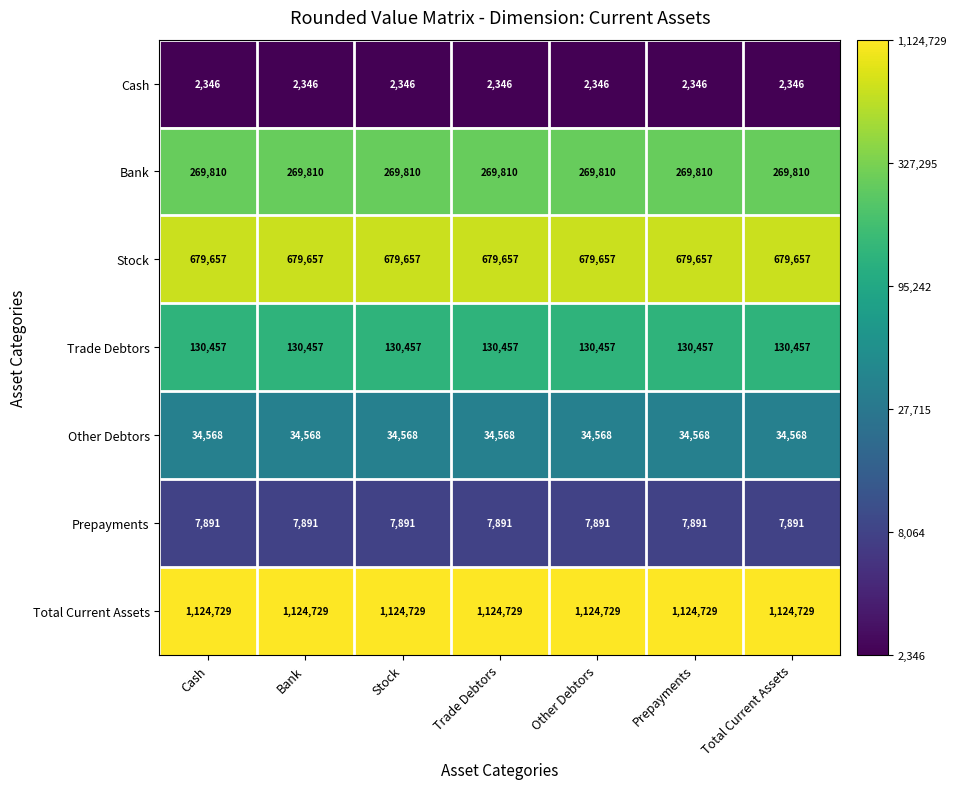

Which series has the largest total across all categories?

Total Current Assets